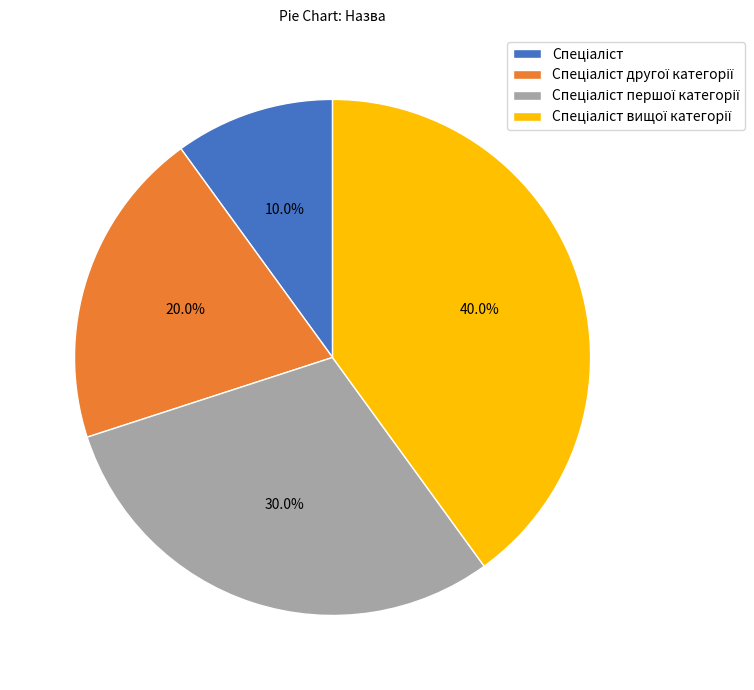

Is there any slice that represents more than half of the pie?

No